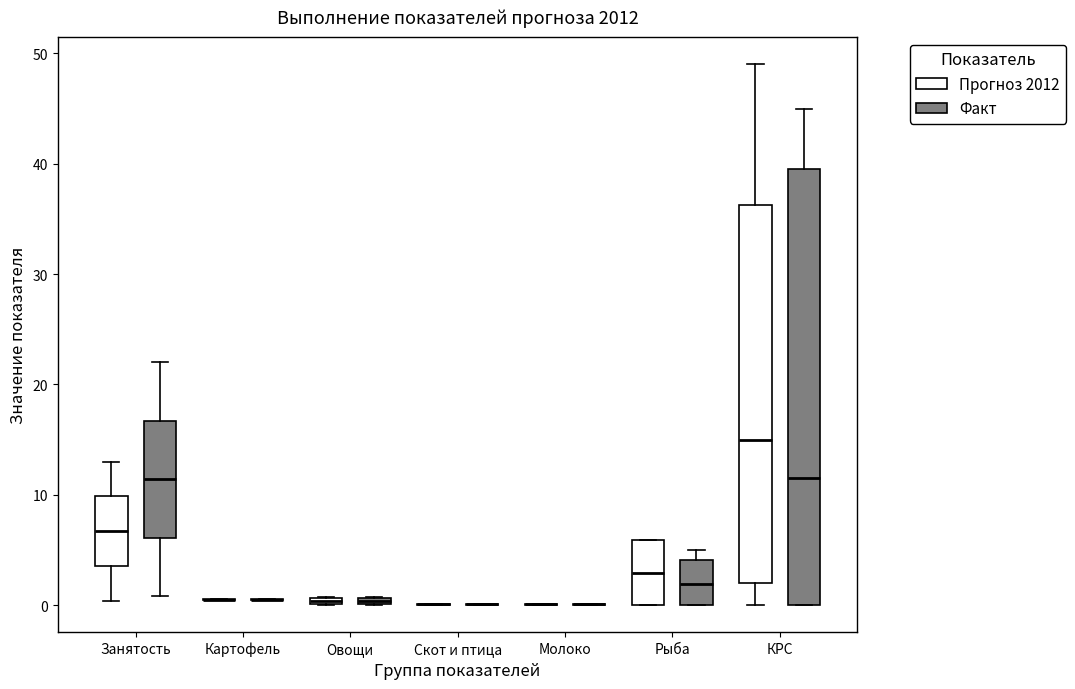

Which box is the tallest, from its lower edge to its upper edge?

КРС (Факт)